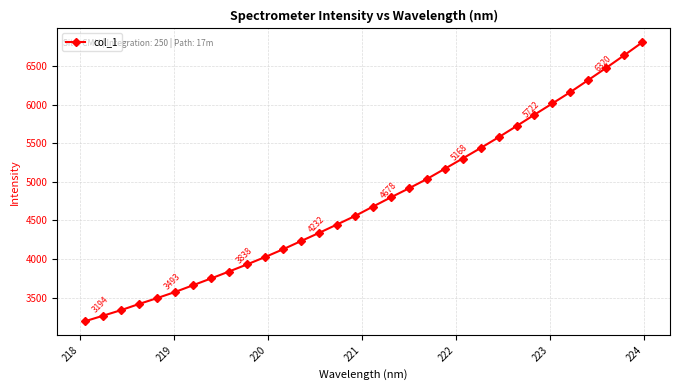

True or false: there are more than 2 points higher than both neighbors.

False